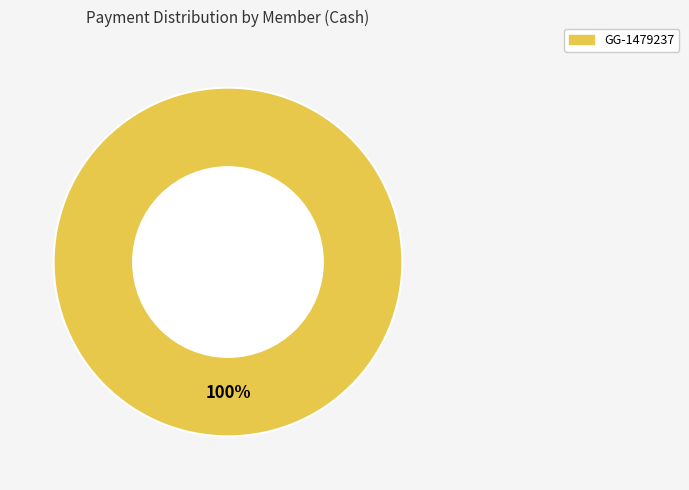

Does any single category account for the majority?

Yes